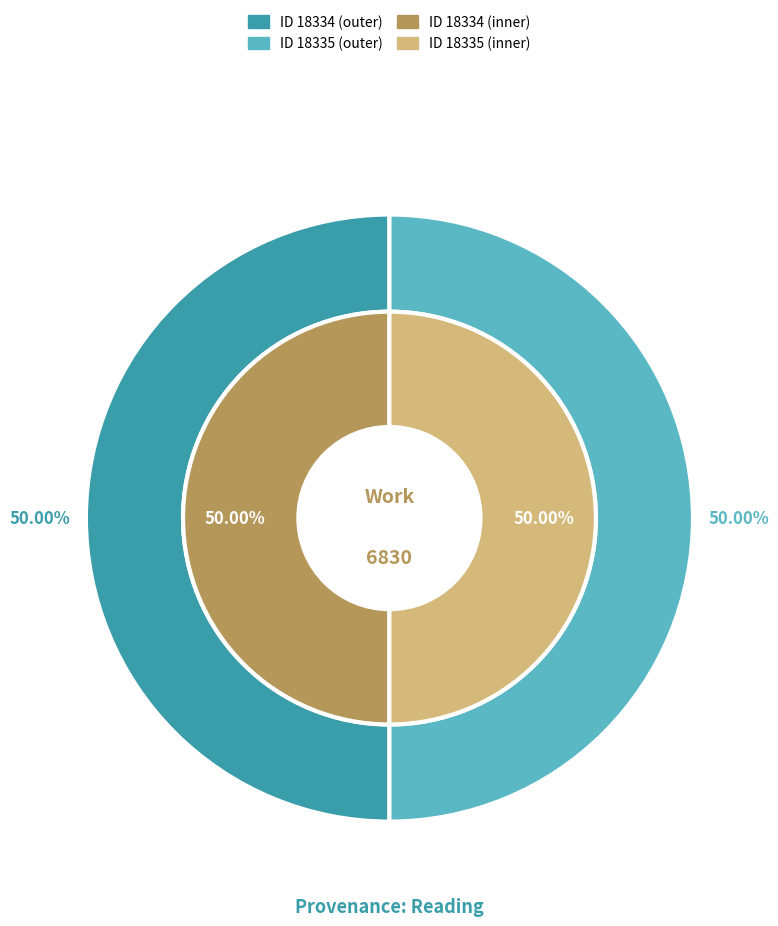

How many slices are in this pie chart?

2